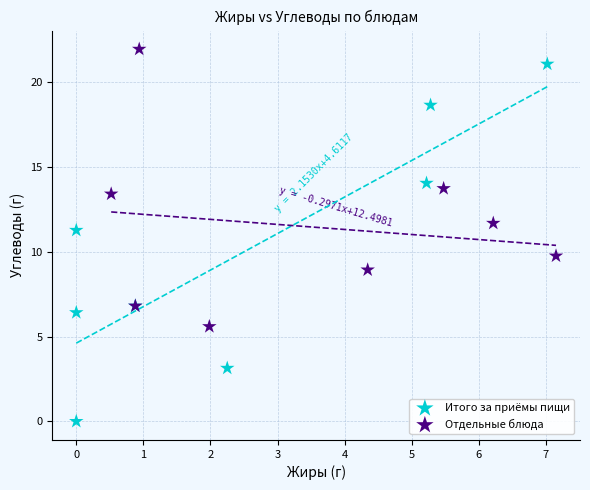

Which series has the largest Y range (max minus min)?

Итого за приёмы пищи